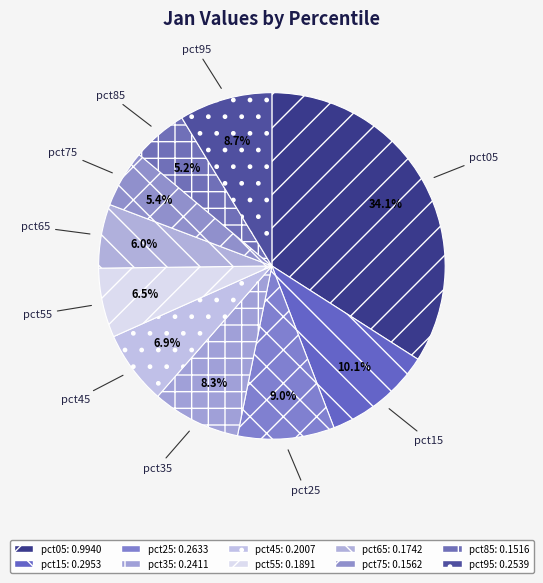

The pct05 slice represents 34% of the pie. True or false?

True